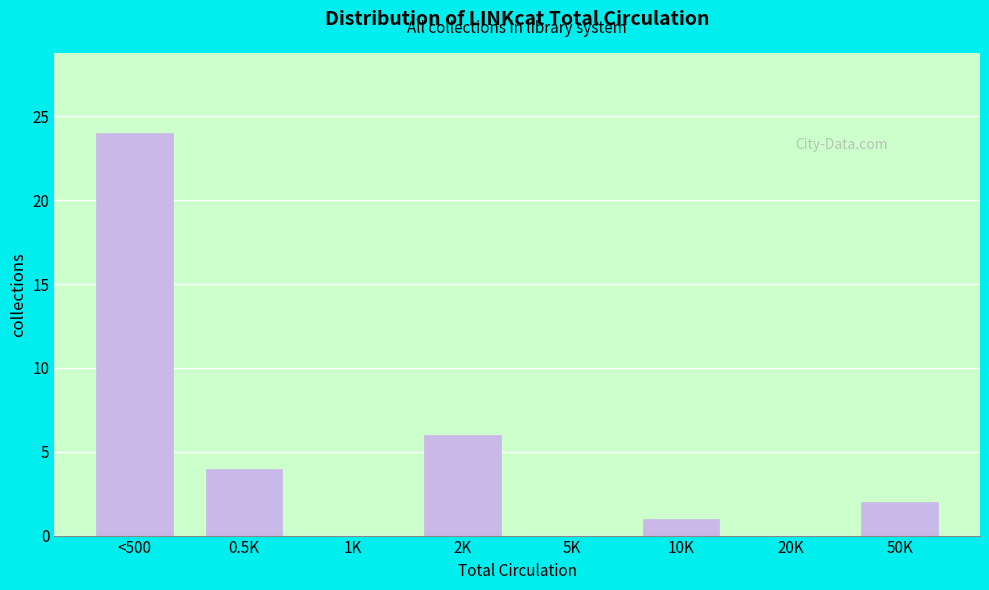

Reading right to left, extract all data points from this chart.

50K=2	20K=0	10K=1	5K=0	2K=6	1K=0	0.5K=4	<500=24